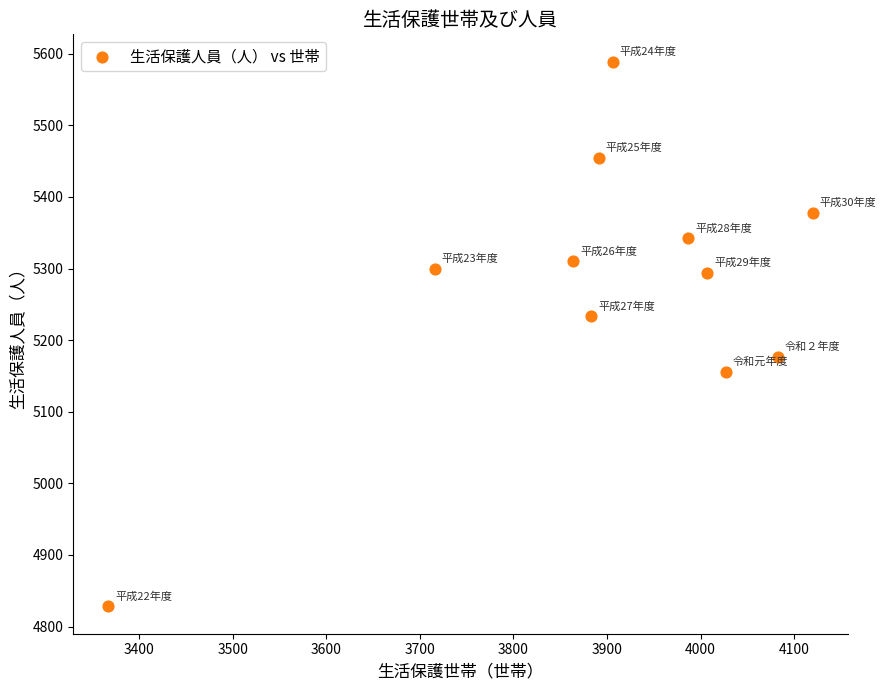

What is the range of X values (max minus min)?

753